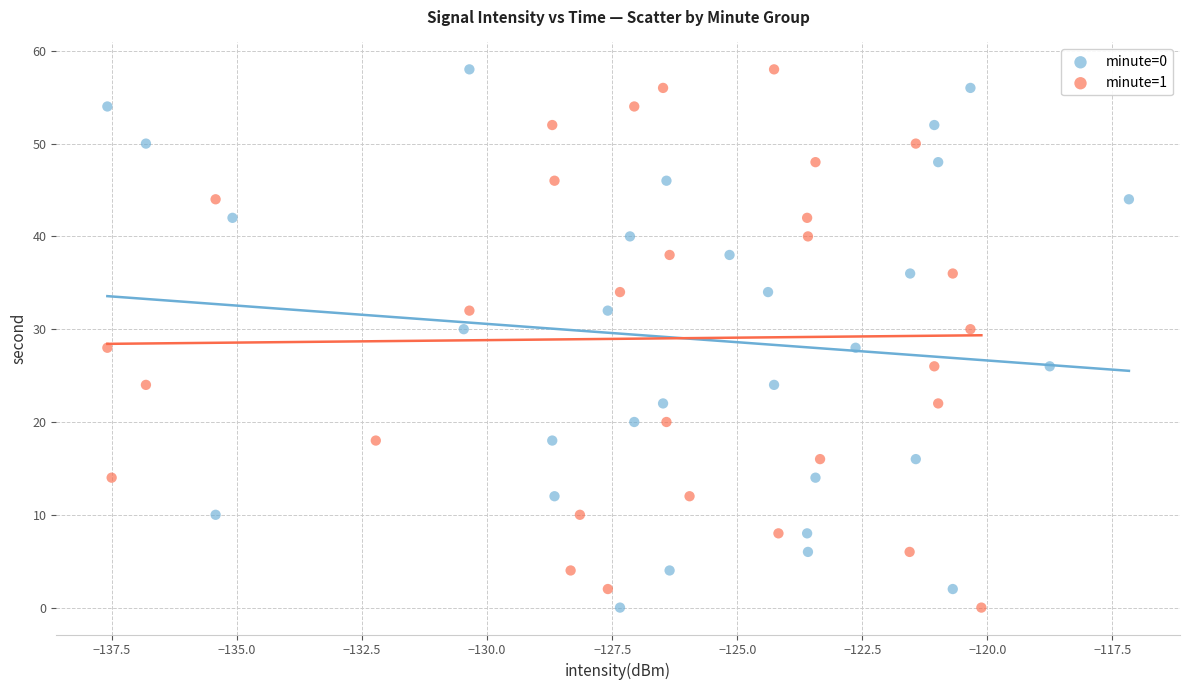

What are all the series names shown in the legend?

minute=0, minute=1